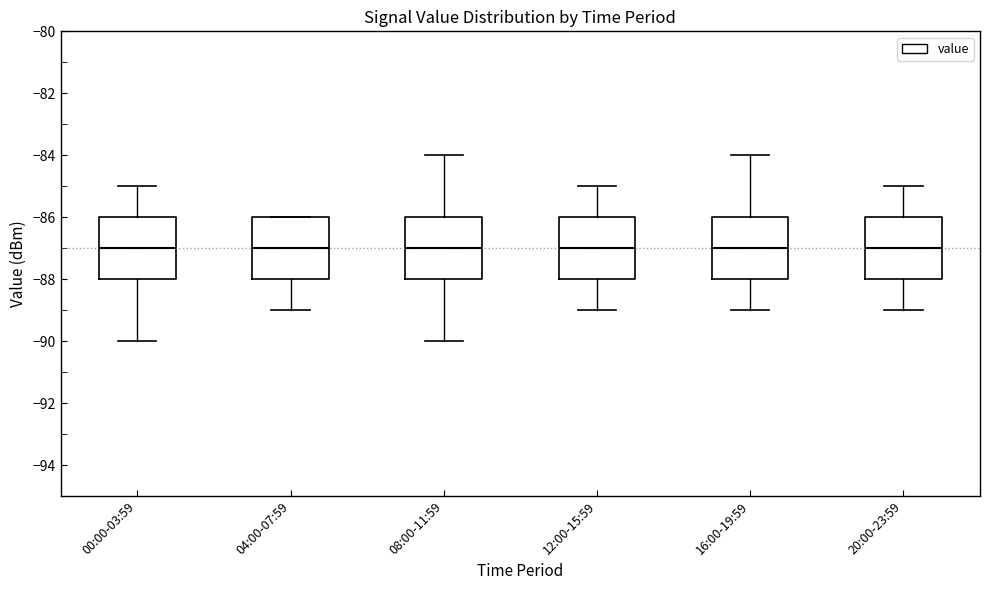

Reading left to right, read every box against the y-axis: the position of its median line, the range the box covers, and the ends of its whiskers. The values are not printed on the chart, so give them approximately, as read against the axis.

00:00-03:59: median -87, box -88 to -86, whiskers -90 to -85
04:00-07:59: median -87, box -88 to -86, whiskers -89 to -86
08:00-11:59: median -87, box -88 to -86, whiskers -90 to -84
12:00-15:59: median -87, box -88 to -86, whiskers -89 to -85
16:00-19:59: median -87, box -88 to -86, whiskers -89 to -84
20:00-23:59: median -87, box -88 to -86, whiskers -89 to -85